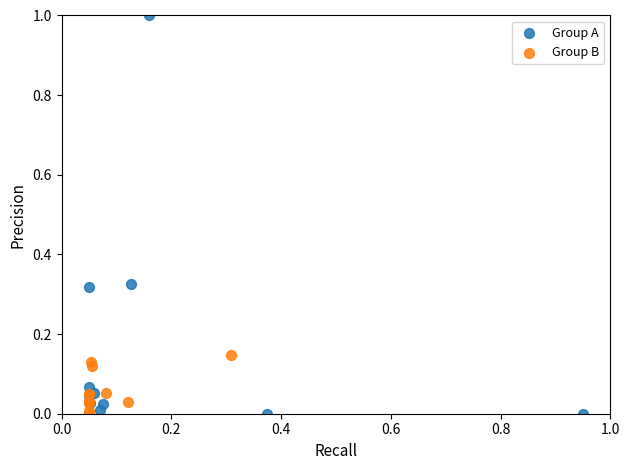

What are all the series names shown in the legend?

Group A, Group B